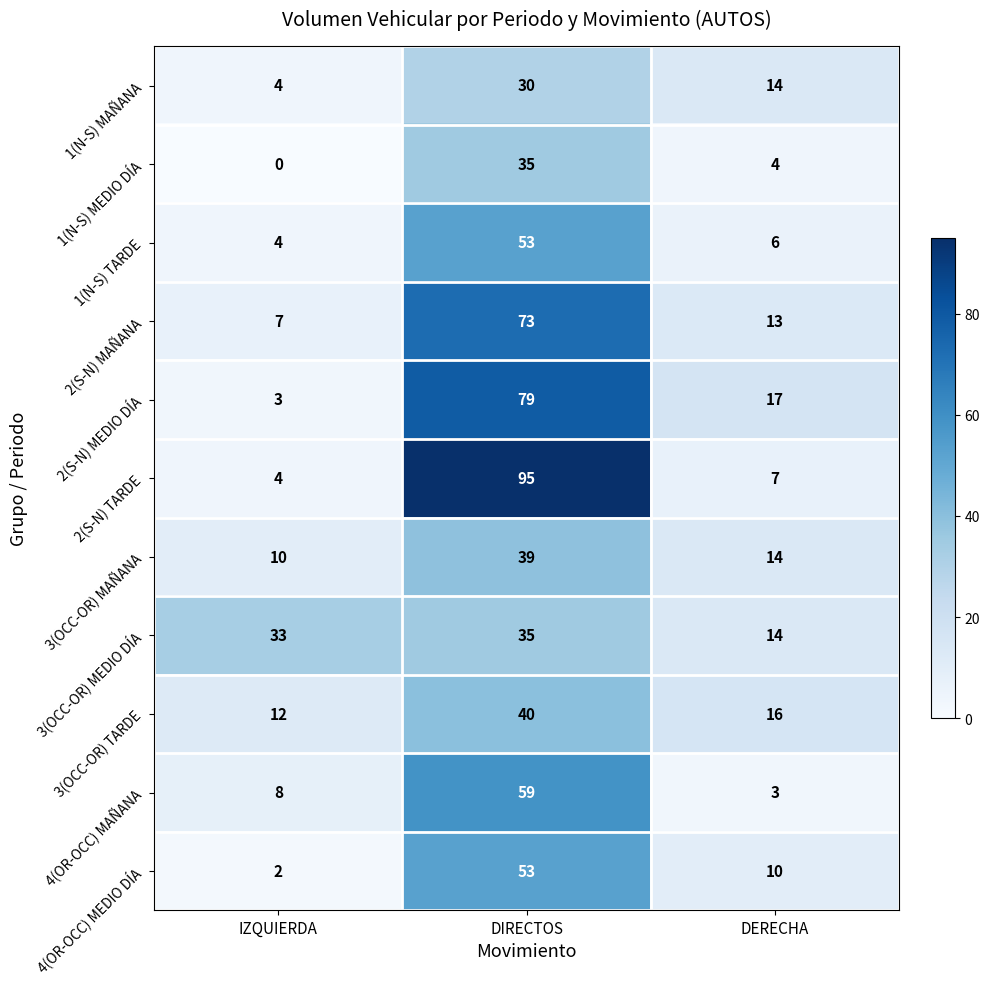

The 4(OR-OCC) MAÑANA series shows 8 at IZQUIERDA. True or false?

True